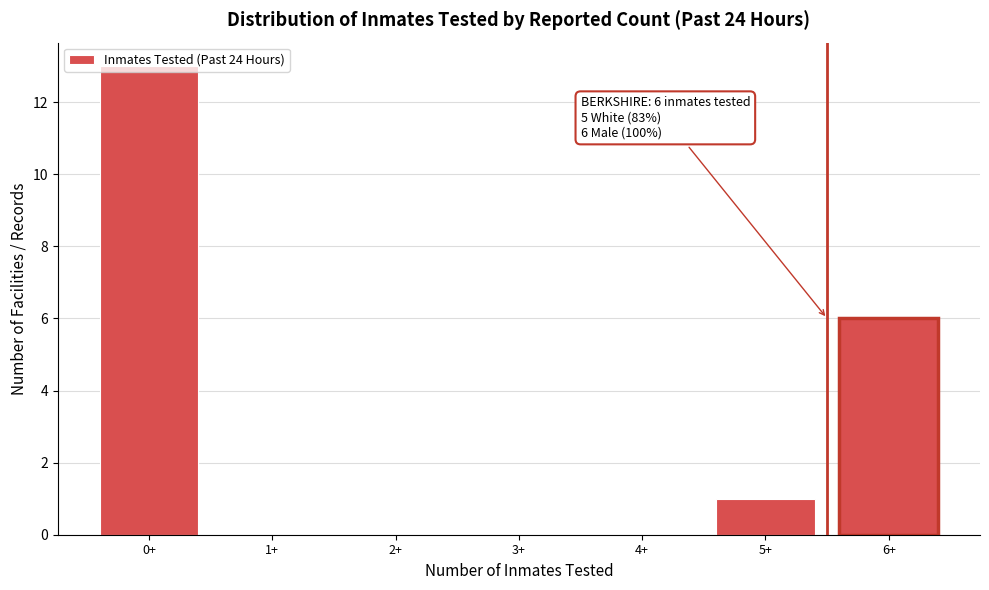

The chart shows a value of 0 at 2+. True or false?

True